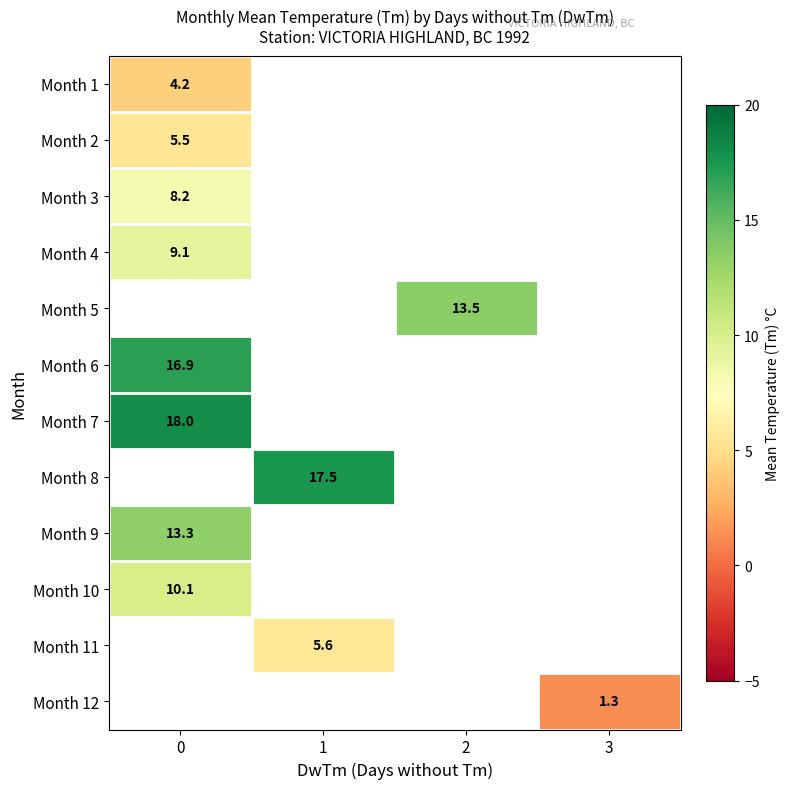

True or false: Month 1 has a value of 4.2 at 0.

True